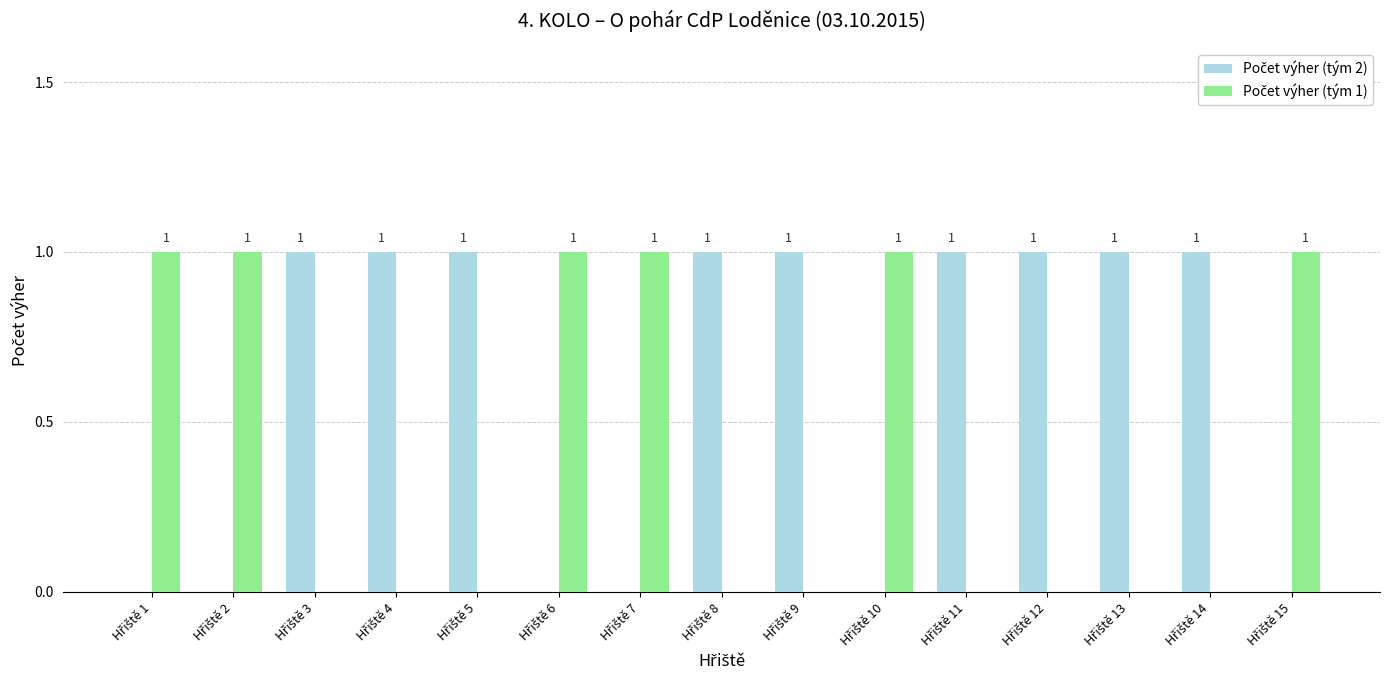

What is the total value across all series at Hřiště 12?

1